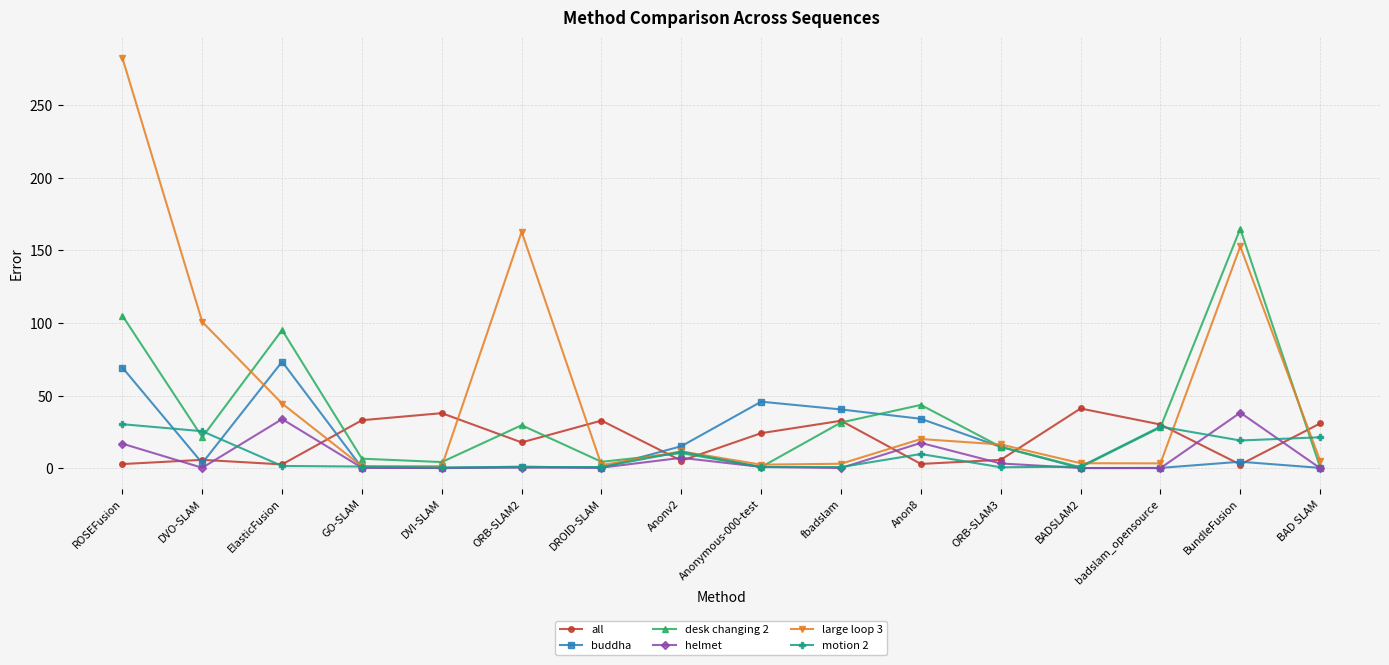

What is the sum of all desk changing 2 values?

562.5